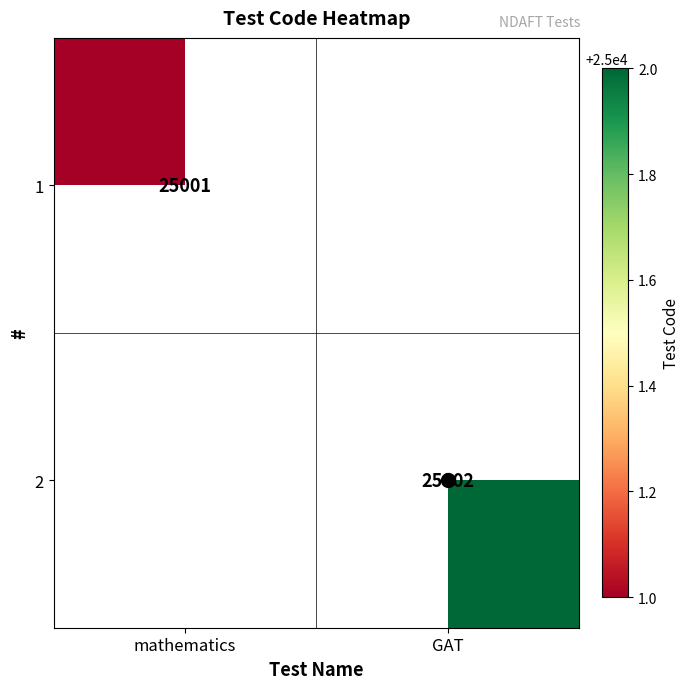

The 1 series shows 25001 at mathematics. True or false?

True